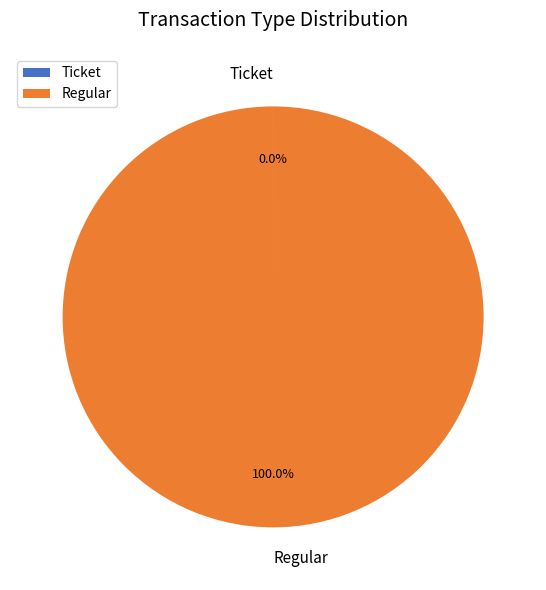

Which slice is the largest?

Regular